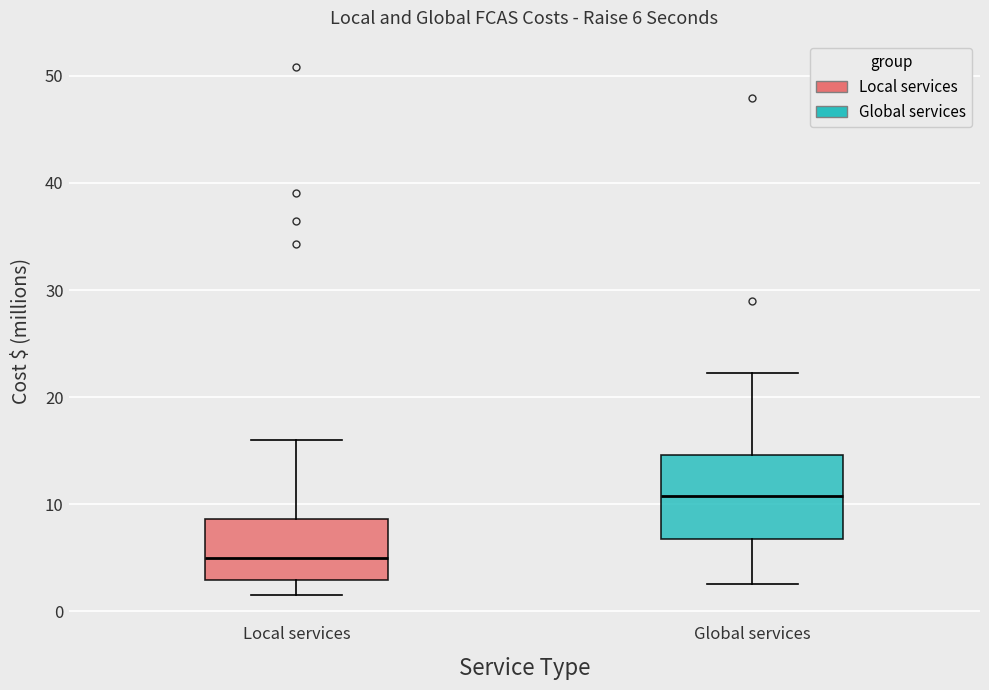

Which box's median line is the lowest?

Local services